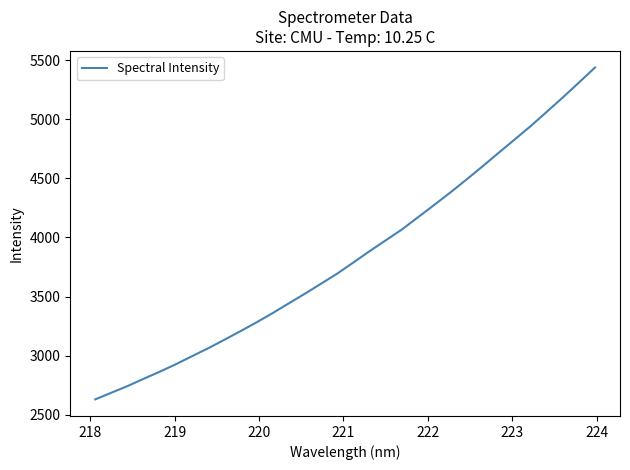

What is the greatest value displayed?

5438.7